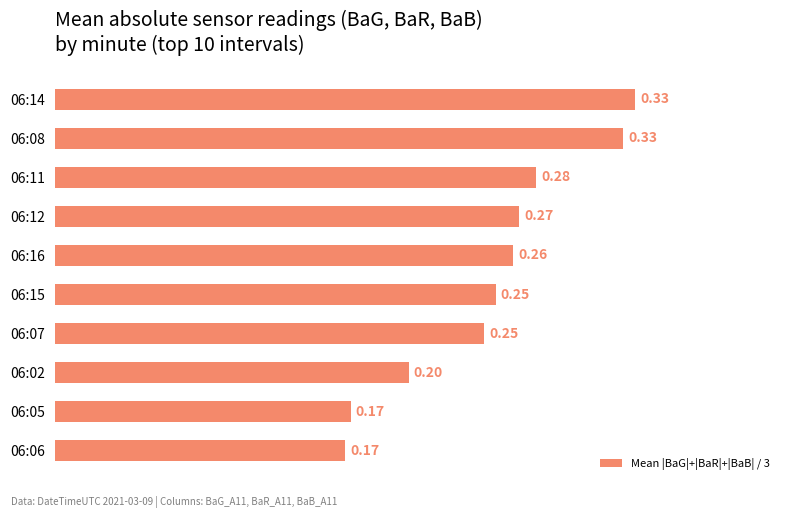

What is the sum of all values?

2.5